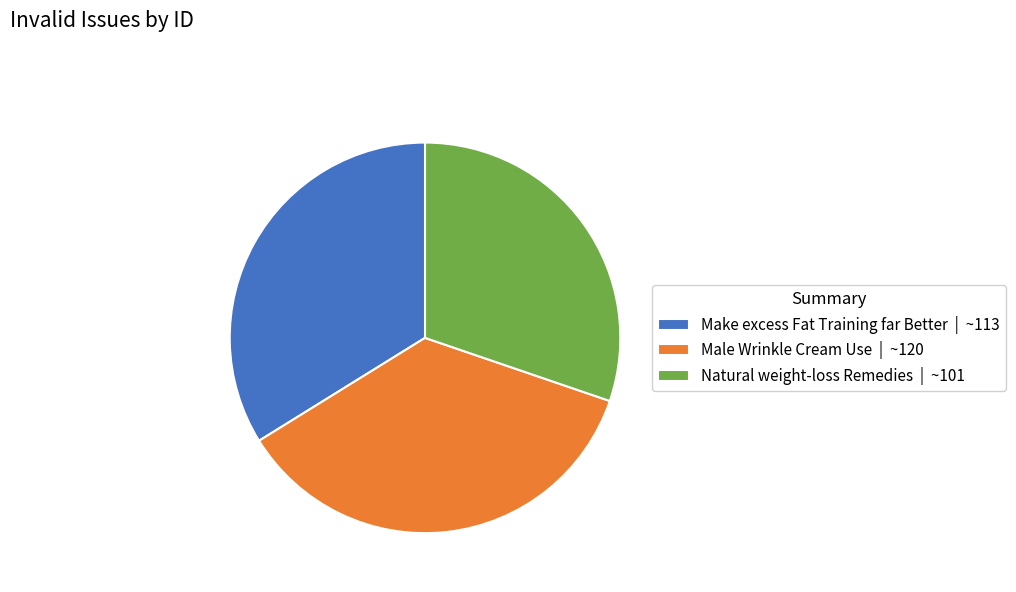

Count the number of slices in the pie.

3